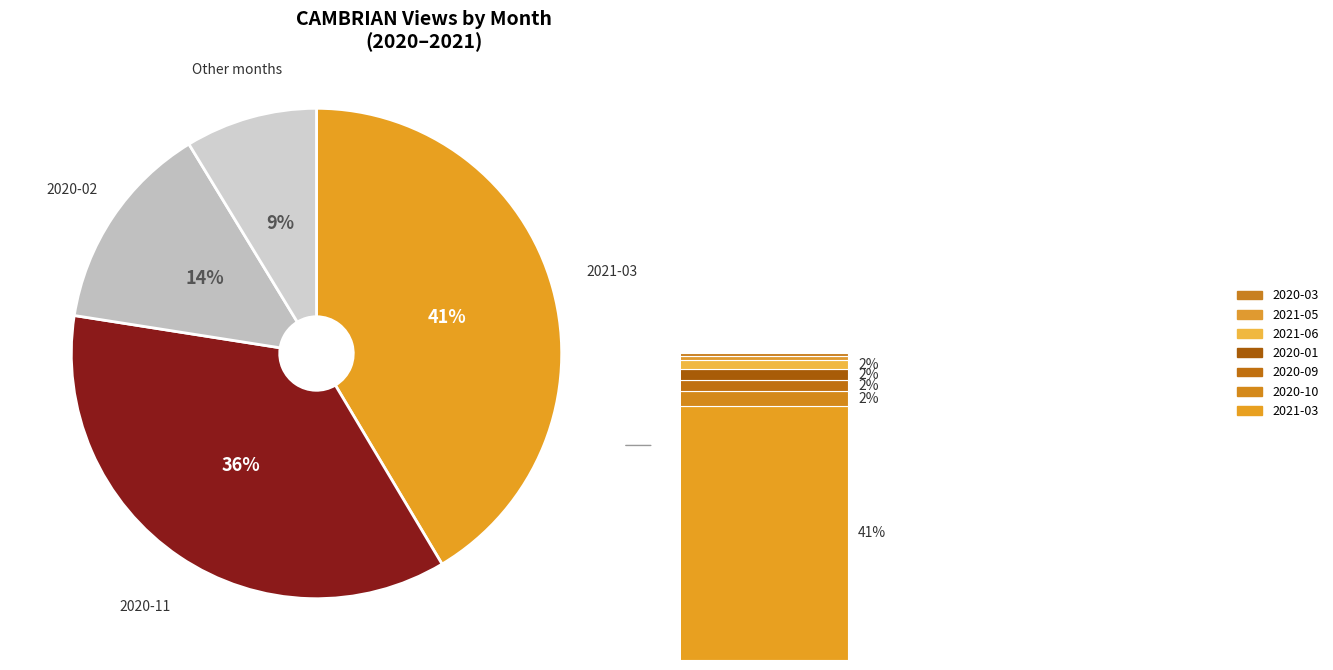

What is the change in value from 2020-03 to 2020-11?

+118